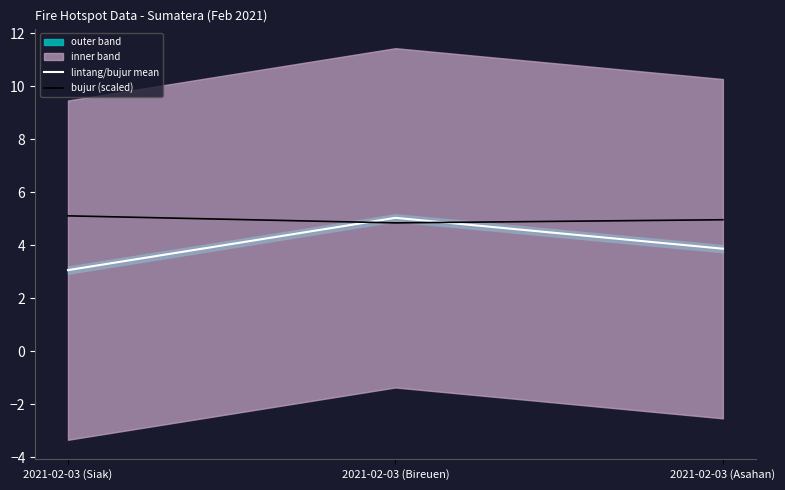

What is the minimum value shown in the chart?

3.1